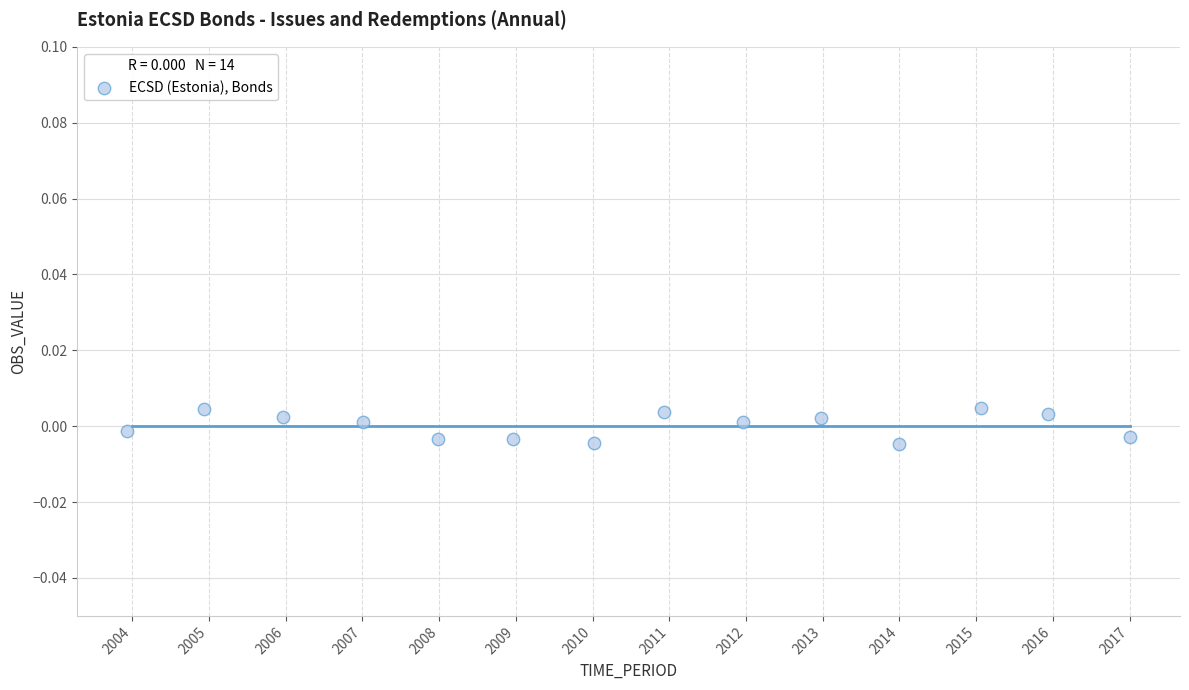

What is the range of X values (max minus min)?

13.1